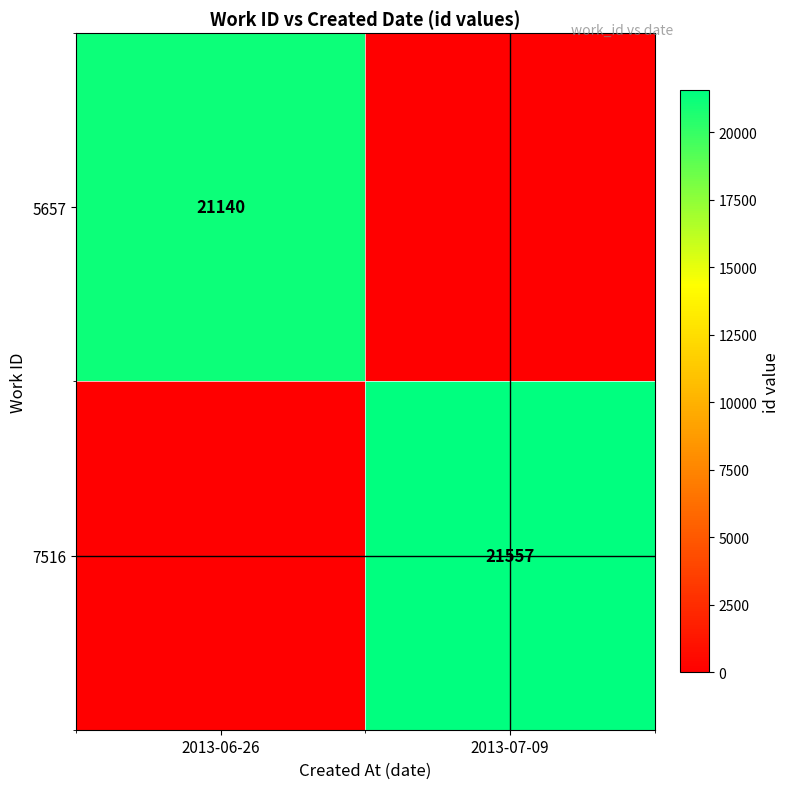

What is the spread (max minus min) of values at 2013-07-09?

21557